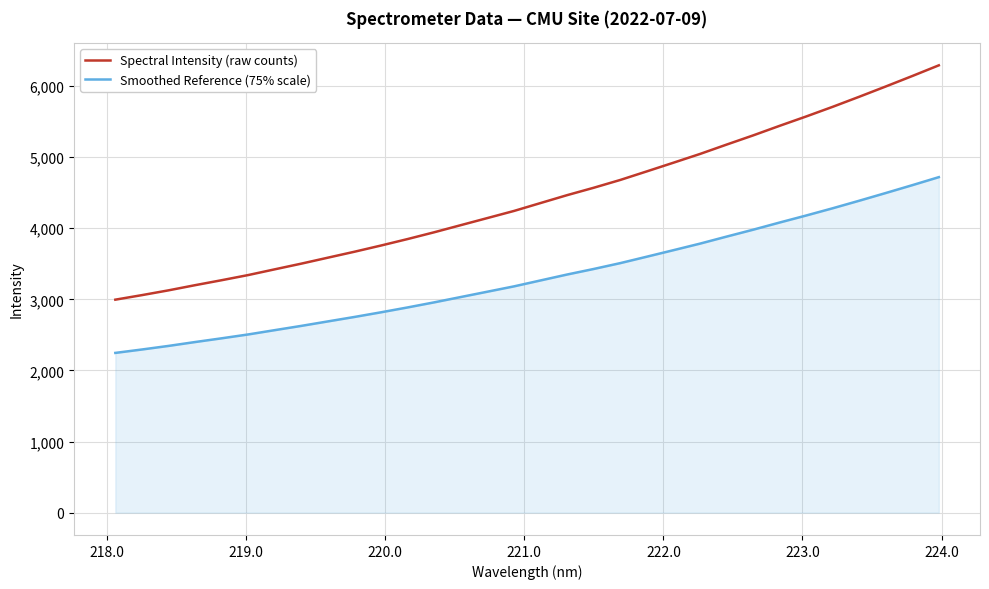

Which series has the widest spread of values?

Spectral Intensity (raw counts)